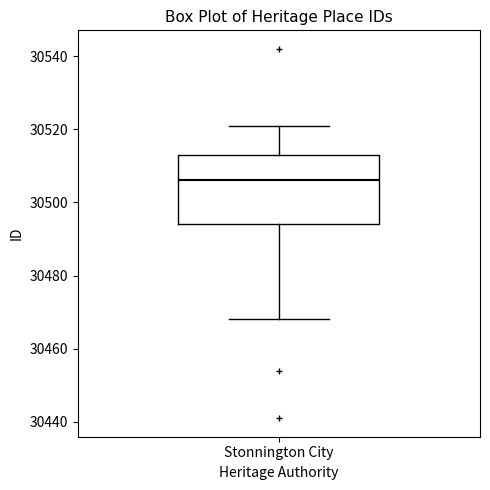

Where is the upper edge of the box for Stonnington City on the y-axis? The values are not printed on the chart, so give them approximately, as read against the axis.

30514